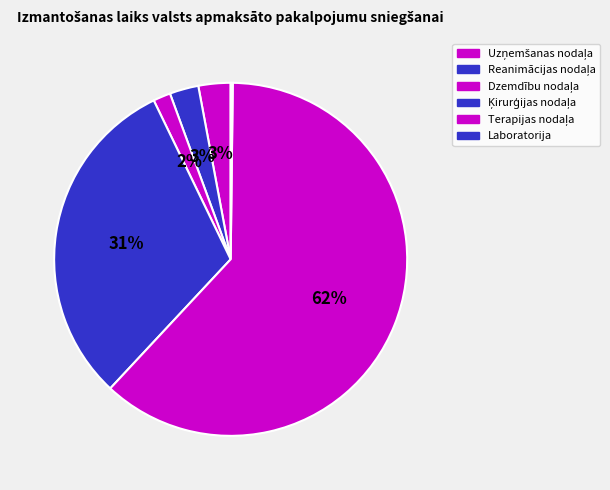

Count the number of slices in the pie.

6